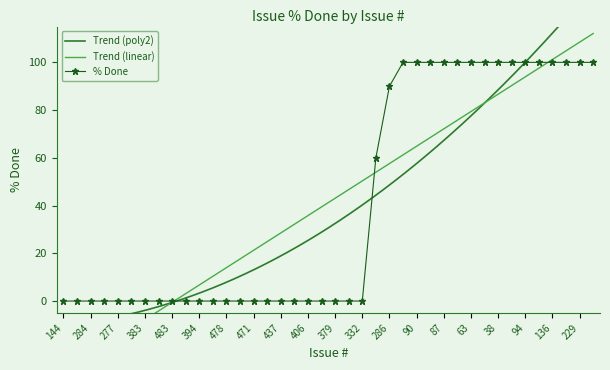

What is the sum of the values at 229 and 144?

100